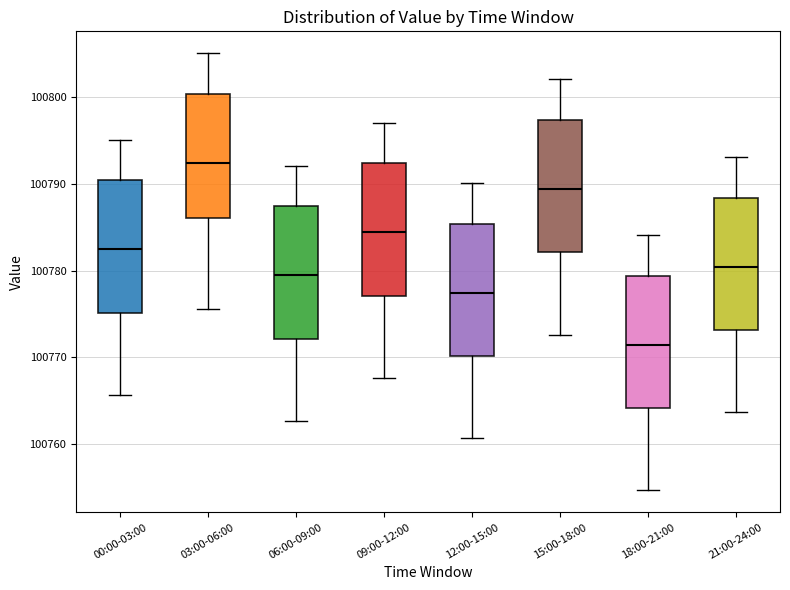

Reading left to right, read every box against the y-axis: the position of its median line, the range the box covers, and the ends of its whiskers. The values are not printed on the chart, so give them approximately, as read against the axis.

00:00-03:00: median 100782, box 100775 to 100790, whiskers 100766 to 100795
03:00-06:00: median 100792, box 100786 to 100800, whiskers 100776 to 100805
06:00-09:00: median 100779, box 100772 to 100787, whiskers 100763 to 100792
09:00-12:00: median 100784, box 100777 to 100792, whiskers 100768 to 100797
12:00-15:00: median 100777, box 100770 to 100785, whiskers 100761 to 100790
15:00-18:00: median 100789, box 100782 to 100797, whiskers 100773 to 100802
18:00-21:00: median 100771, box 100764 to 100779, whiskers 100755 to 100784
21:00-24:00: median 100780, box 100773 to 100788, whiskers 100764 to 100793